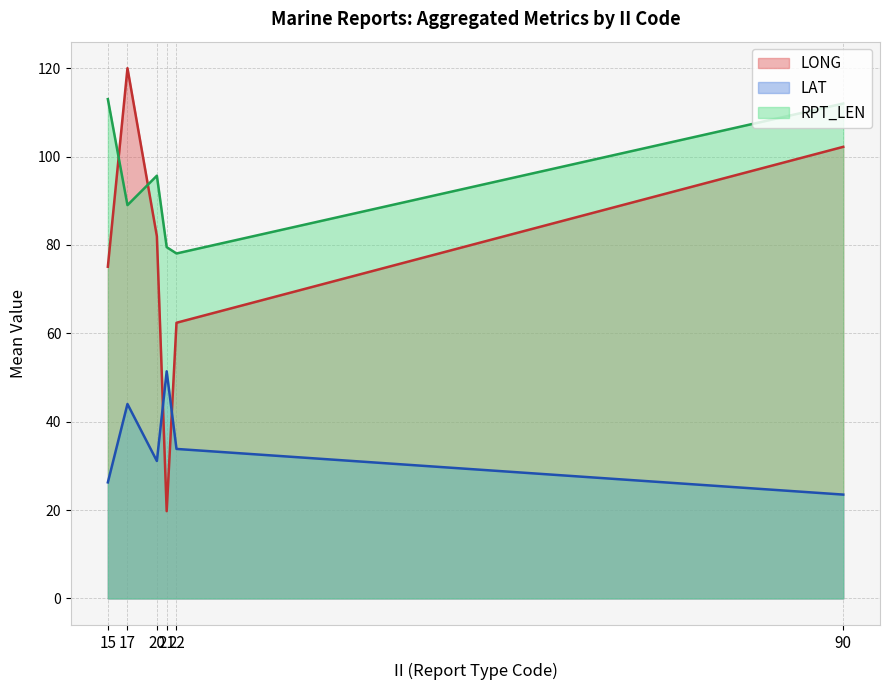

Which series has the largest total across all categories?

RPT_LEN